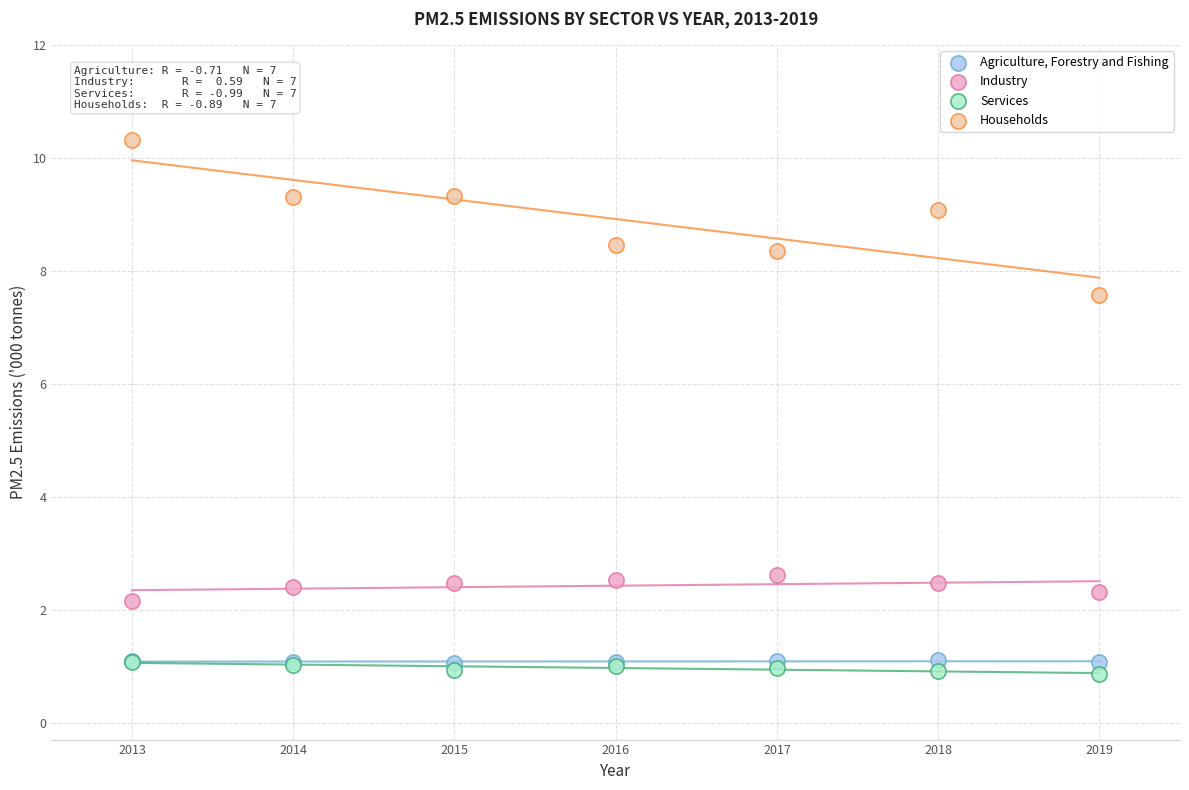

In the Industry series, what Y value is closest to 2?

2.2